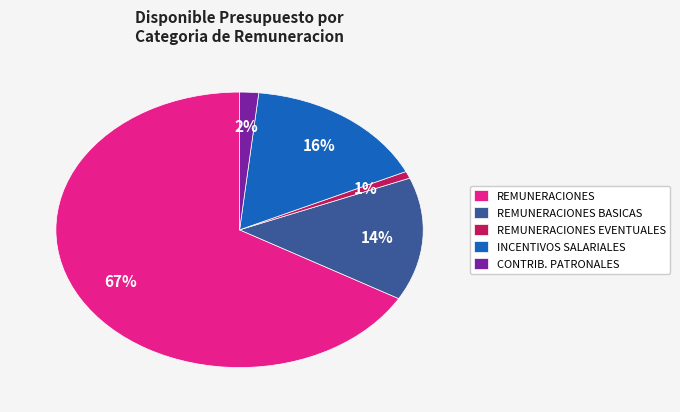

Is there any slice that represents more than half of the pie?

Yes